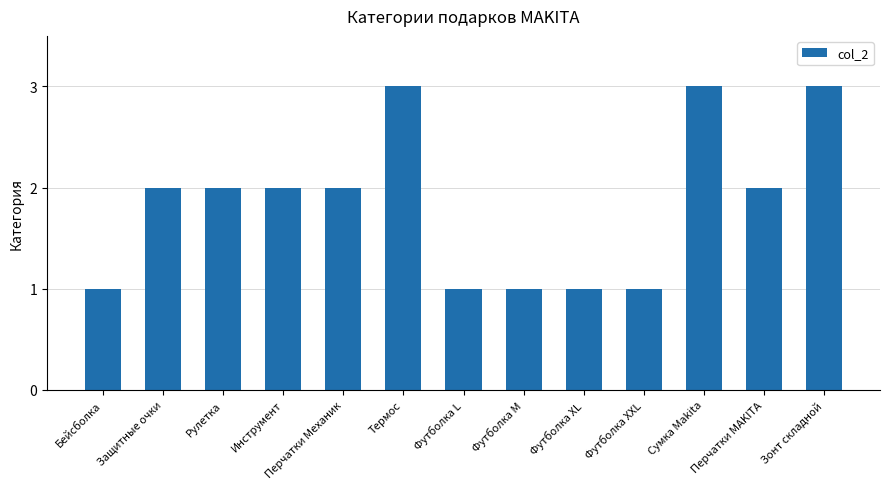

Approximately how many times larger is the value at Бейсболка compared to Перчатки Механик?

0.5